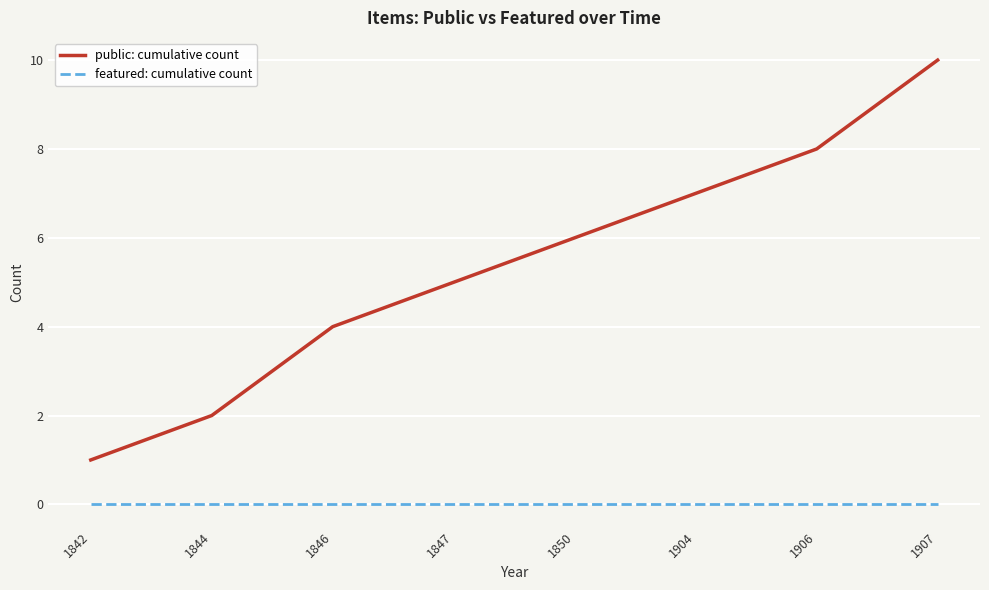

Reading right to left, transcribe all the data shown in this chart.

public: cumulative count: 1907=10	1906=8	1904=7	1850=6	1847=5	1846=4	1844=2	1842=1
featured: cumulative count: 1907=0	1906=0	1904=0	1850=0	1847=0	1846=0	1844=0	1842=0